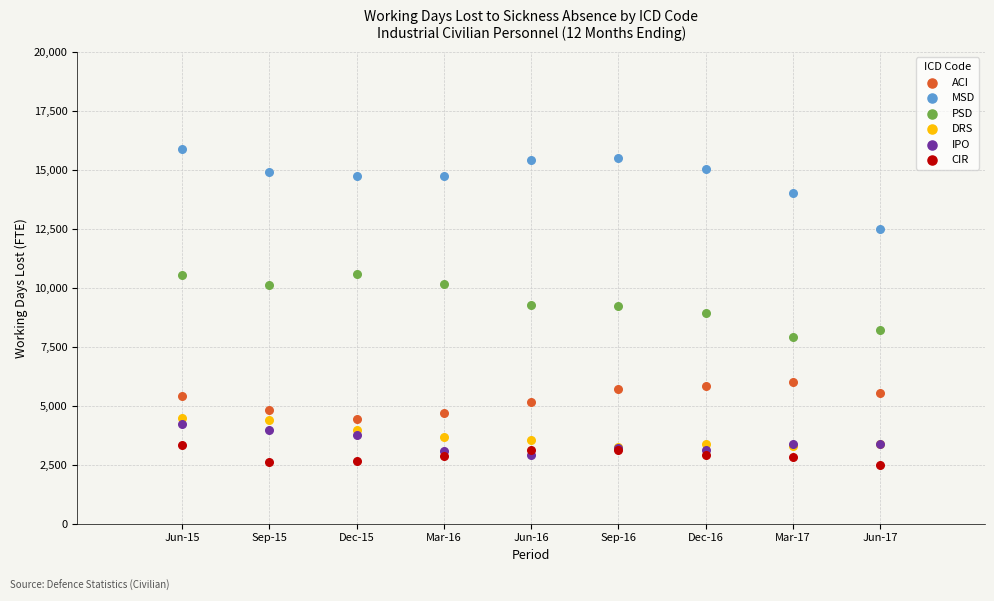

What are all the series names shown in the legend?

ACI, MSD, PSD, DRS, IPO, CIR